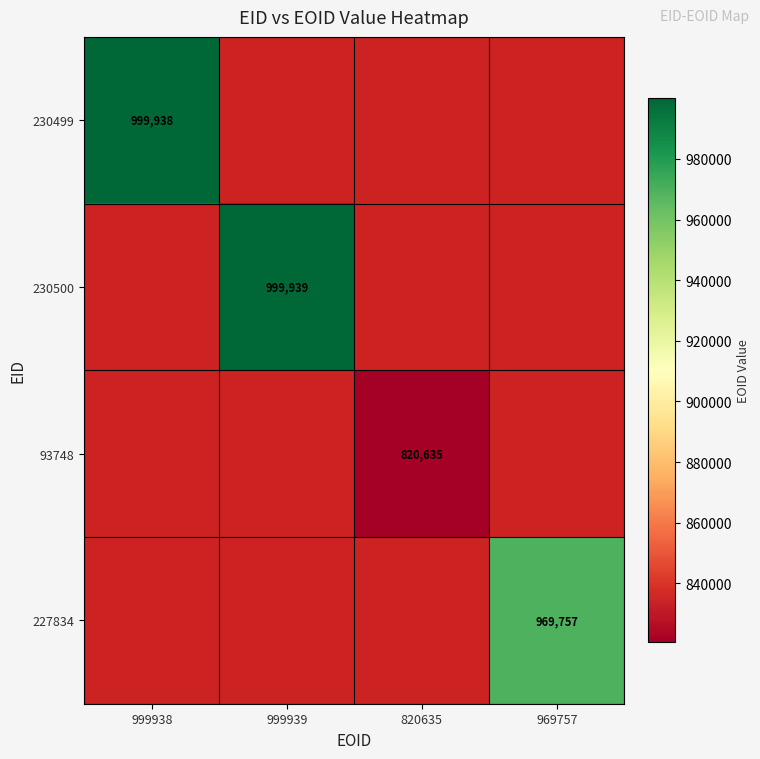

The 93748 series shows 1260484.2 at 820635. True or false?

False